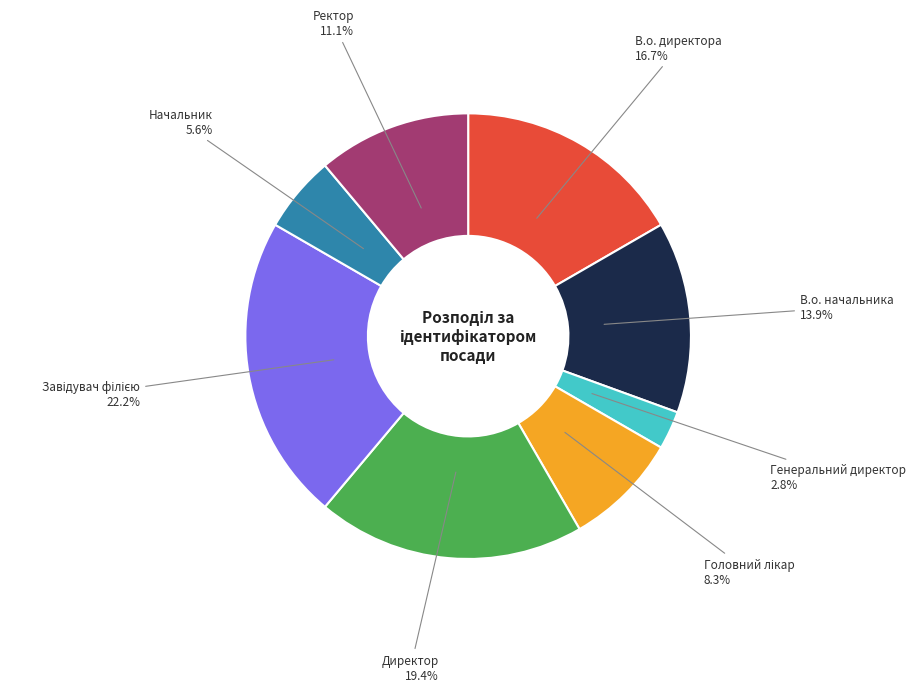

Is there a majority slice in this chart?

No